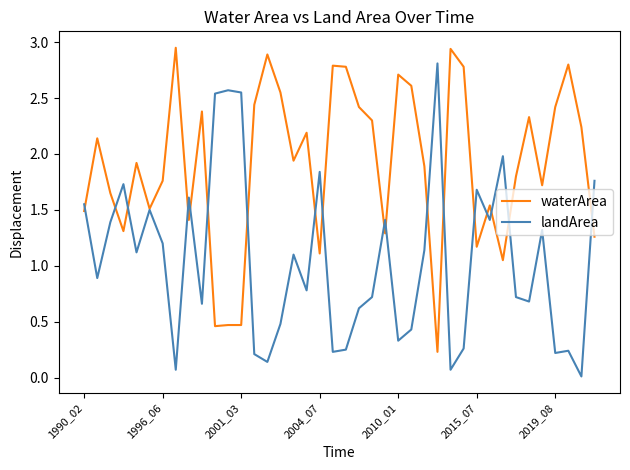

Rank the series by their maximum value, from highest to lowest.

waterArea, landArea